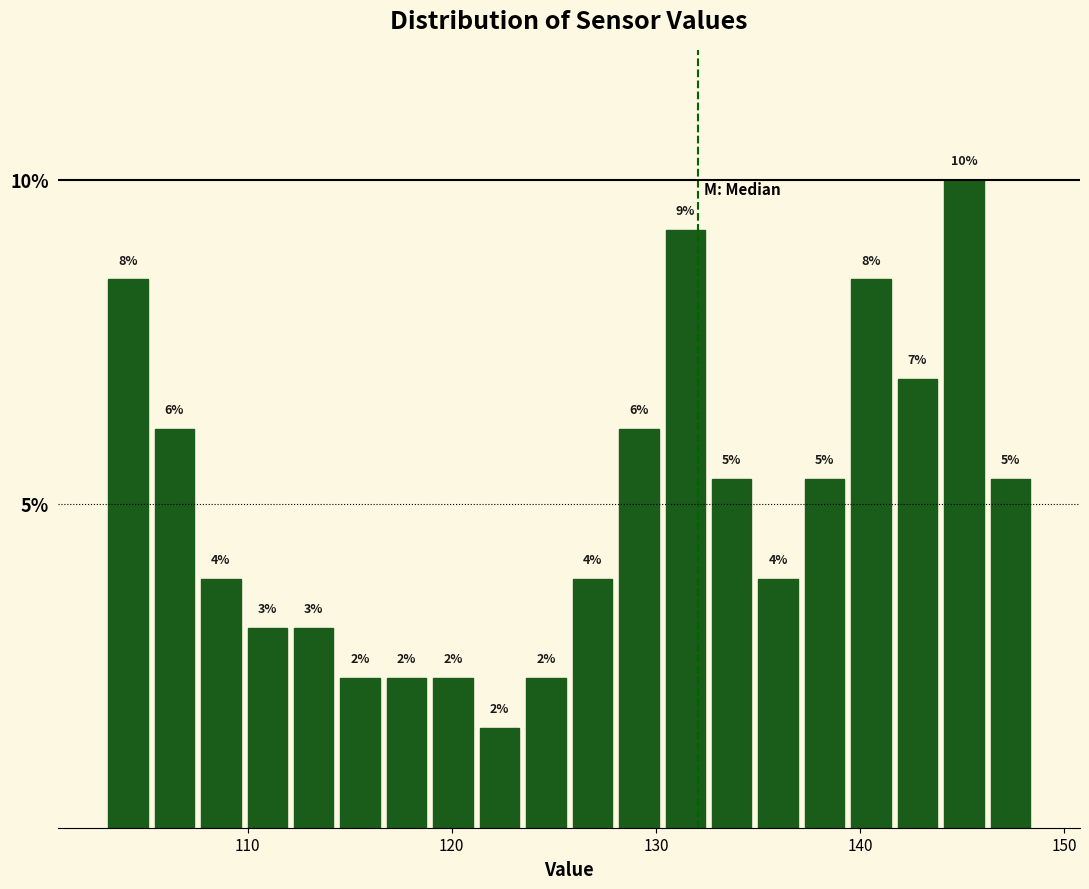

Around what value on the x-axis is the tallest bar? Give the approximate position of its centre, as read against the axis.

145